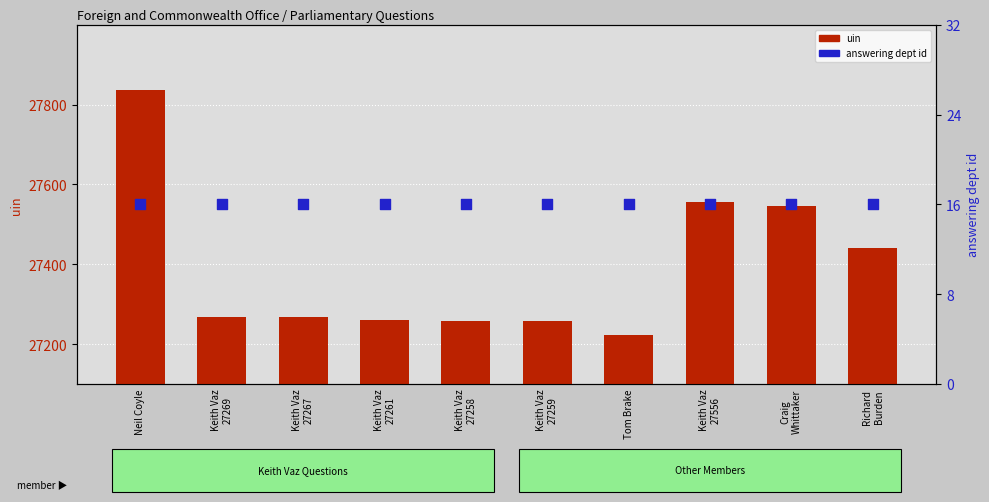

At how many categories does at least one series exceed 9311?

10